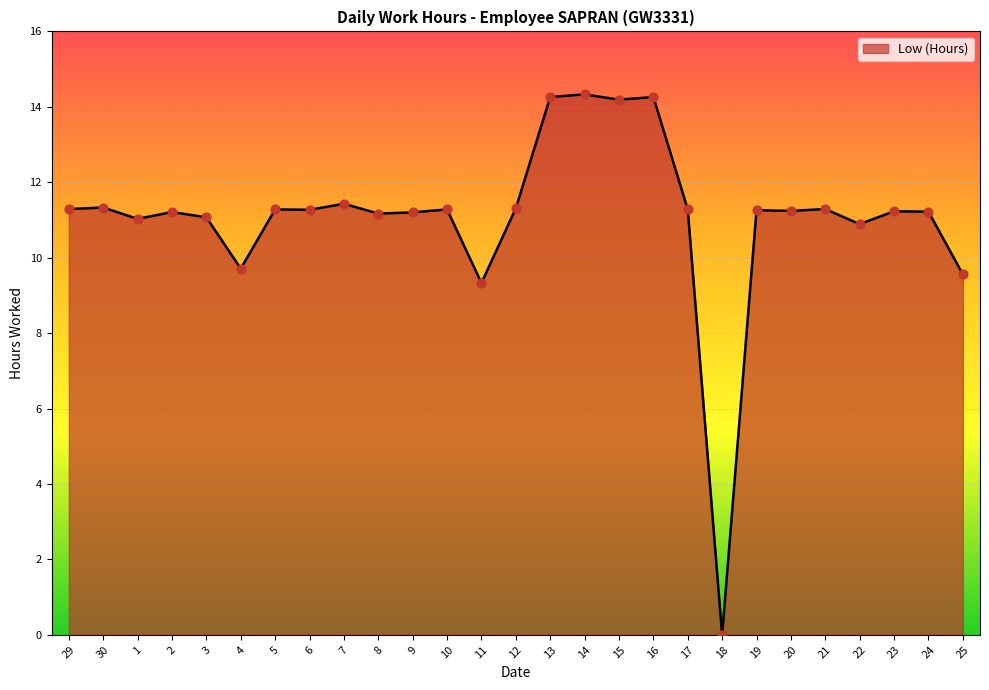

What is the ratio of the value at 23 to the value at 24?

1.0